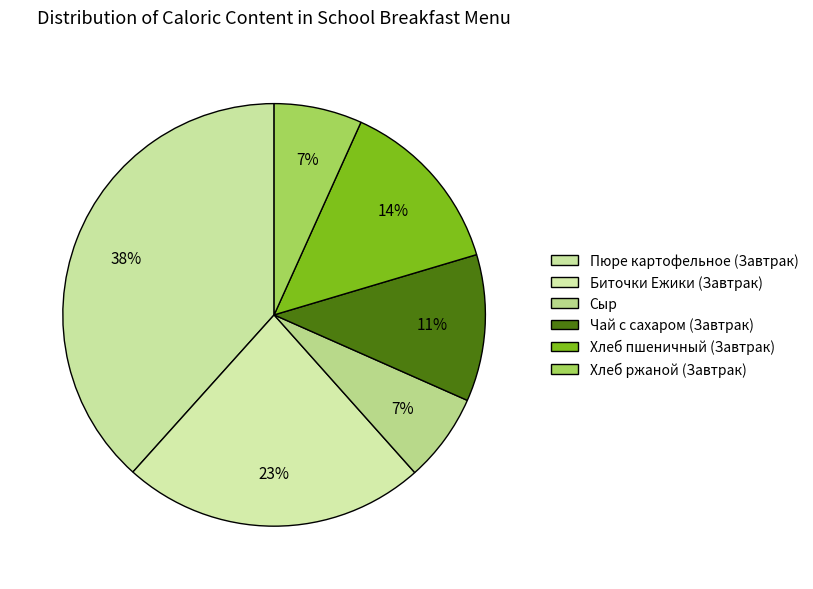

How many segments does this pie chart have?

6